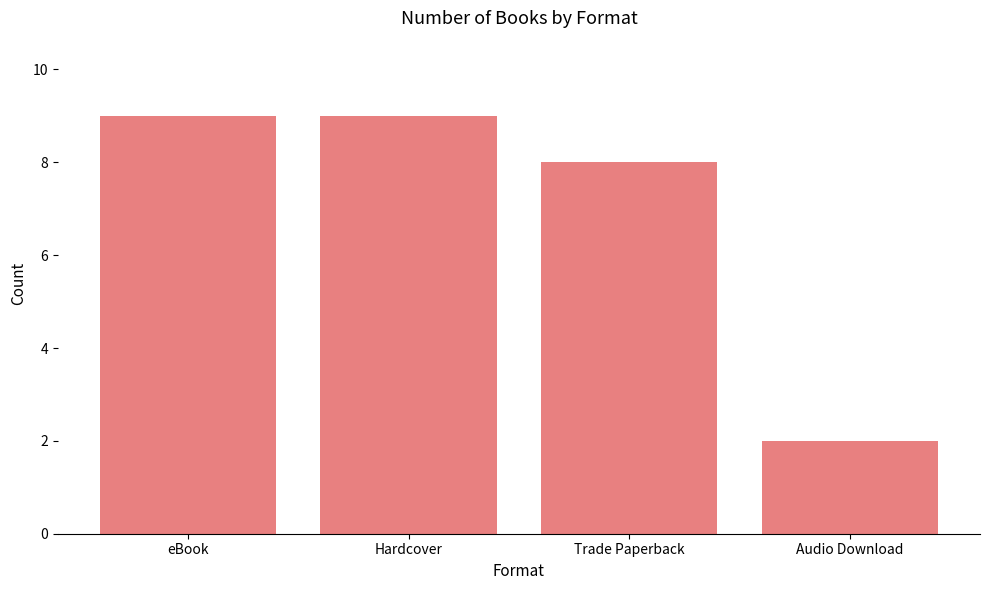

Does the chart contain any negative values?

No